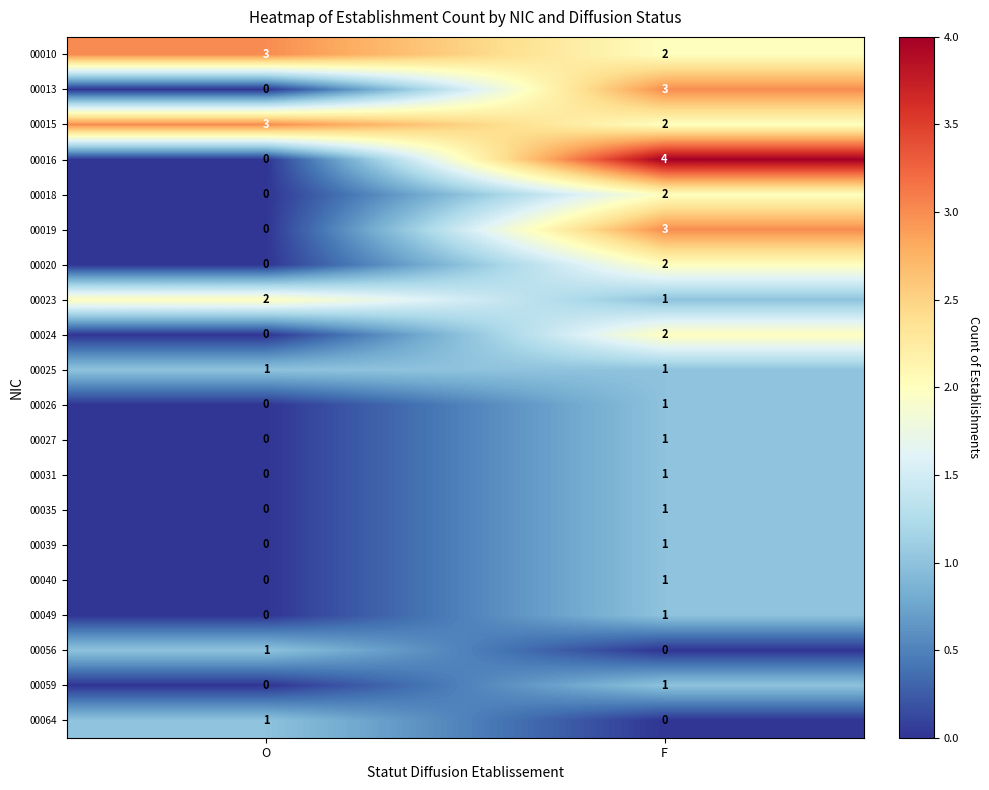

True or false: 00010 has a value of 2 at F.

True